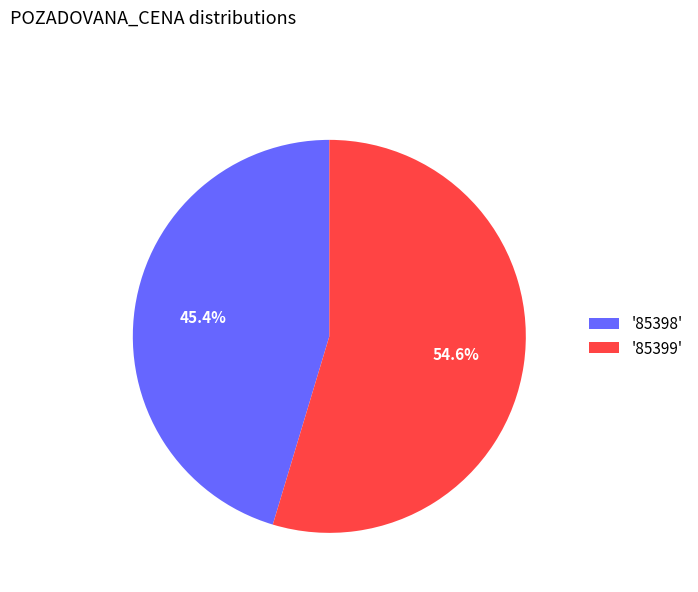

What percentage is NOT represented by '85398'?

54.6%